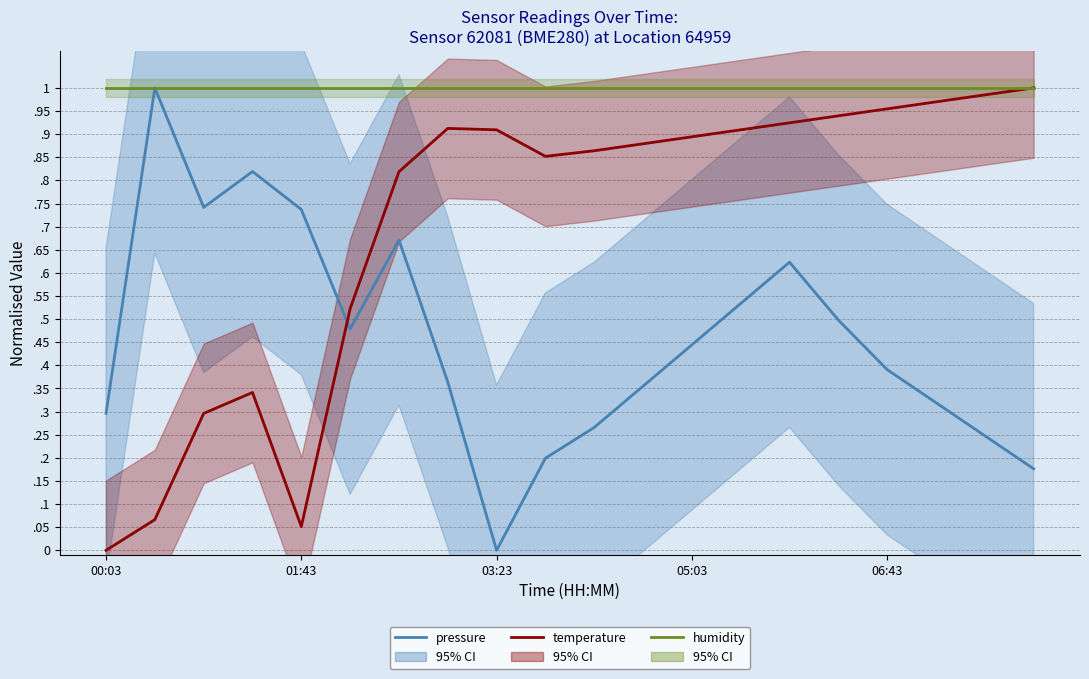

What is the total value across all series at 5?

2.0